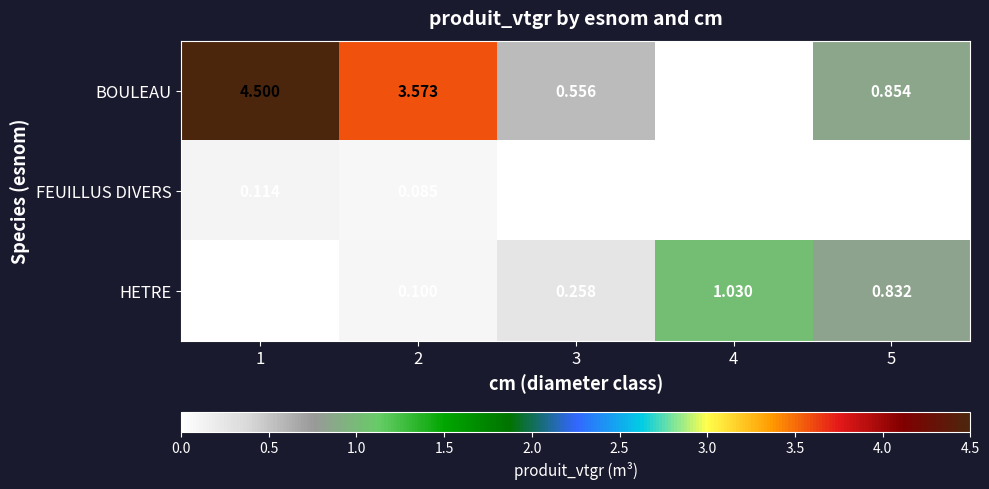

What is the greatest value displayed?

4.5